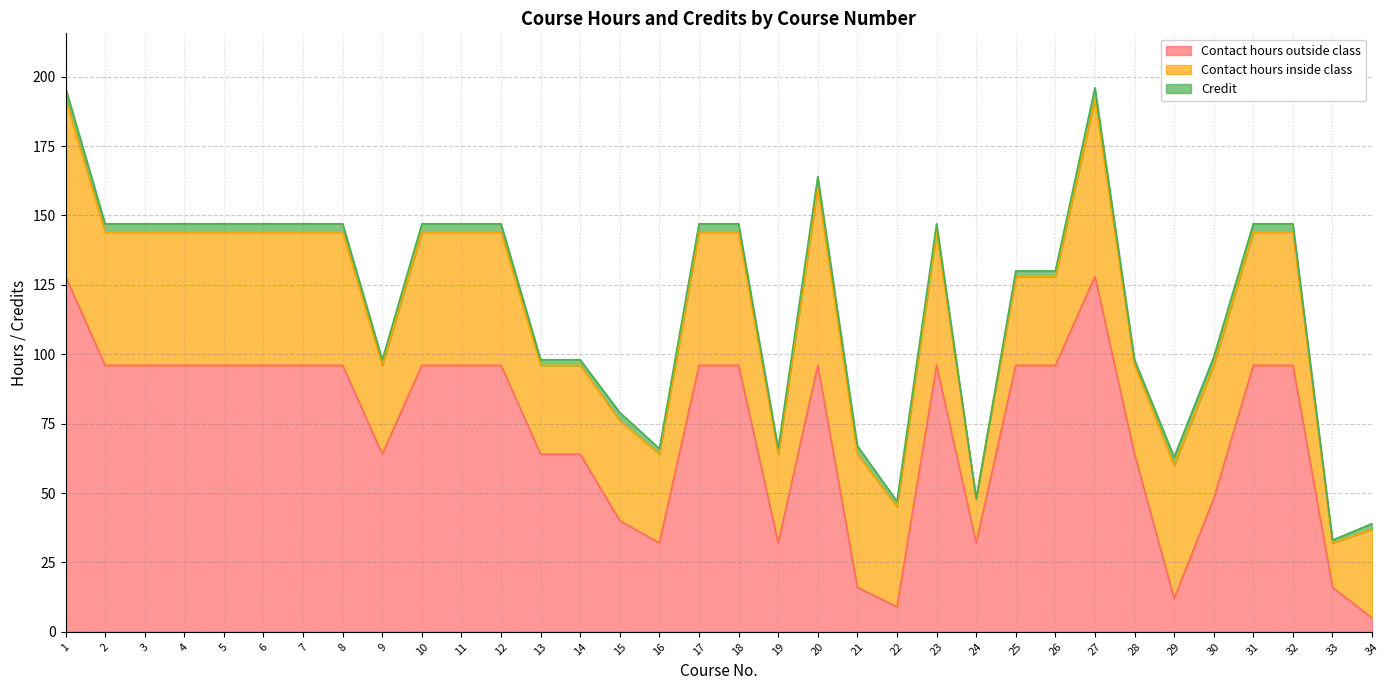

Rank the series by their maximum value, from lowest to highest.

Credit, Contact hours inside class, Contact hours outside class